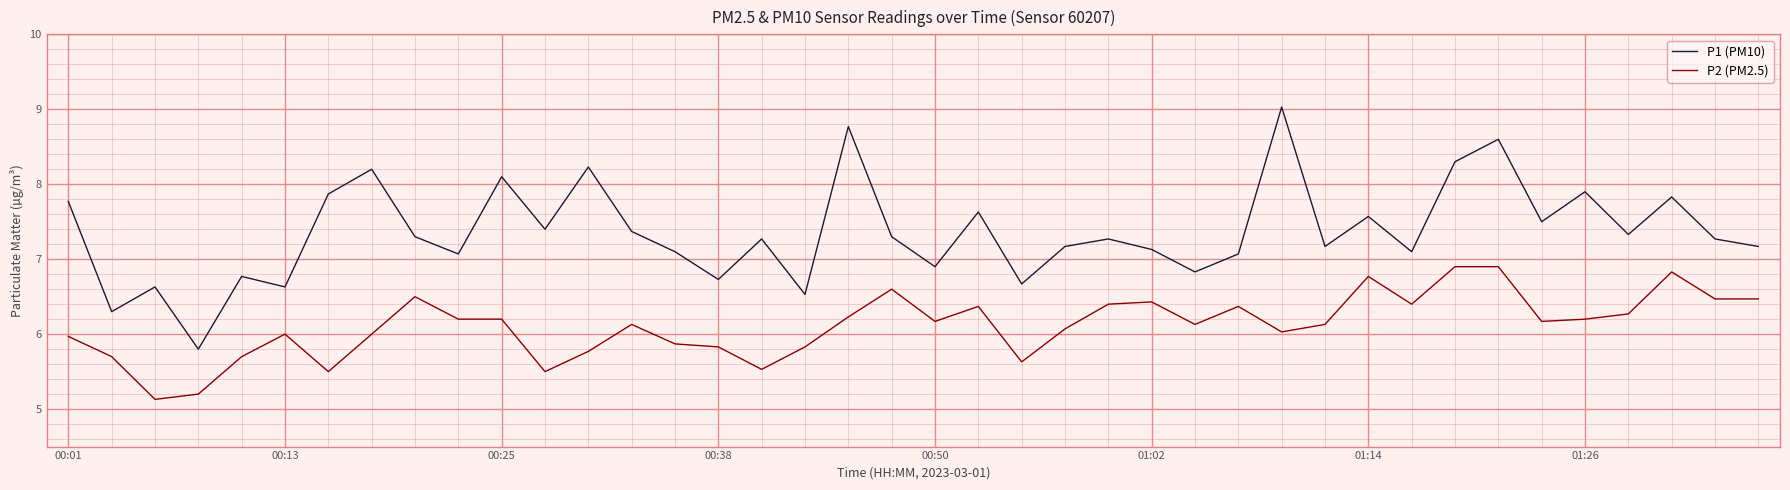

What is the maximum value shown in the chart?

9.0